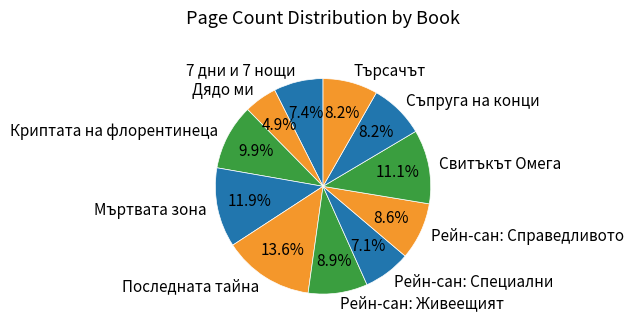

To the nearest percent, what percentage of the pie is 7 дни и 7 нощи?

7%